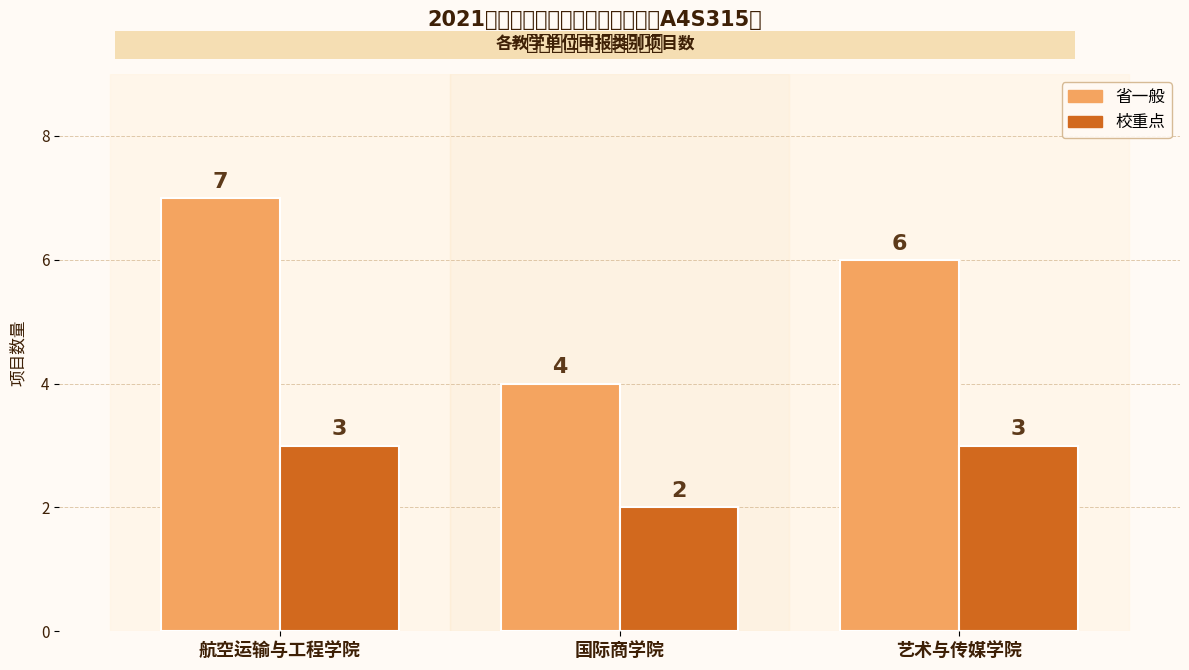

The 省一般 series shows 6 at 艺术与传媒学院. True or false?

True